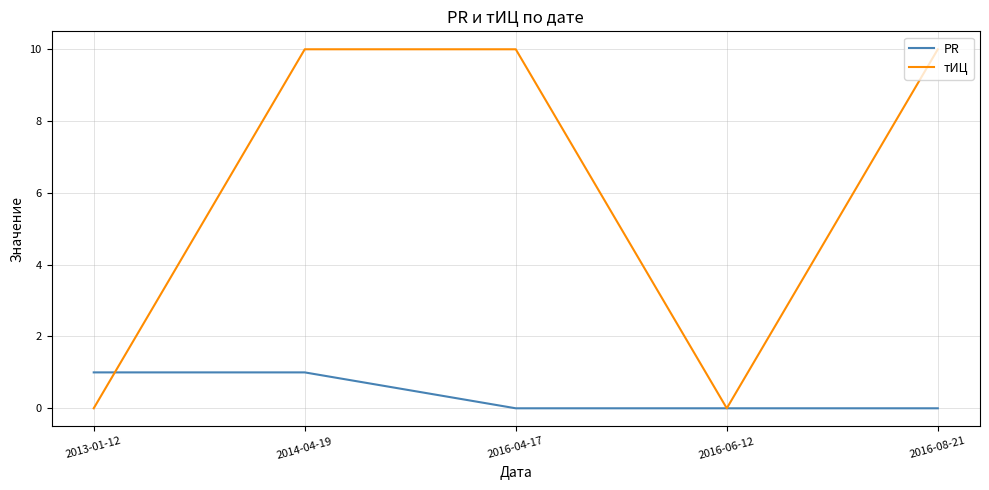

What is the greatest value displayed?

10